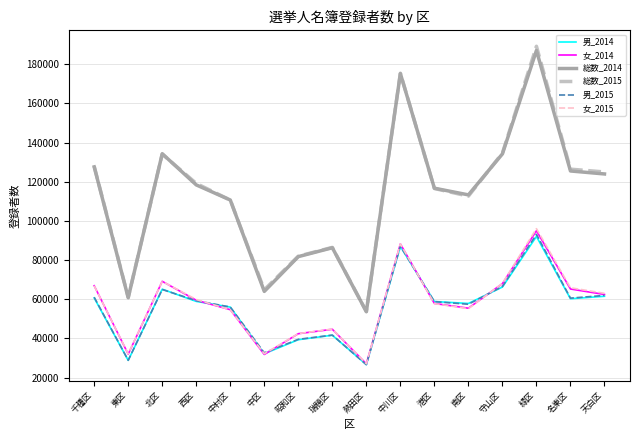

What are all the series names shown in the legend?

男_2014, 女_2014, 総数_2014, 総数_2015, 男_2015, 女_2015